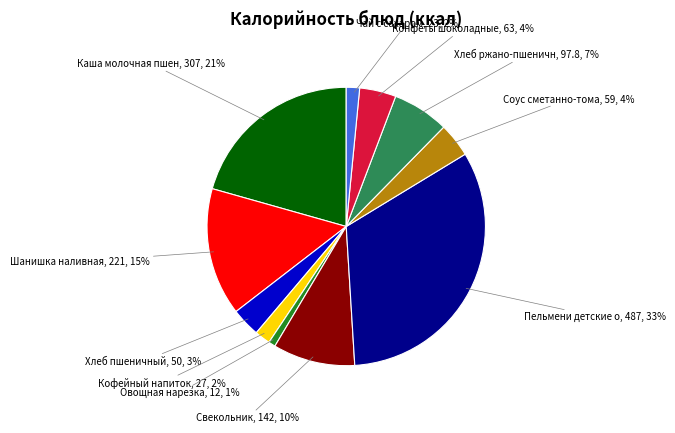

To the nearest percent, what is the average slice percentage?

9%